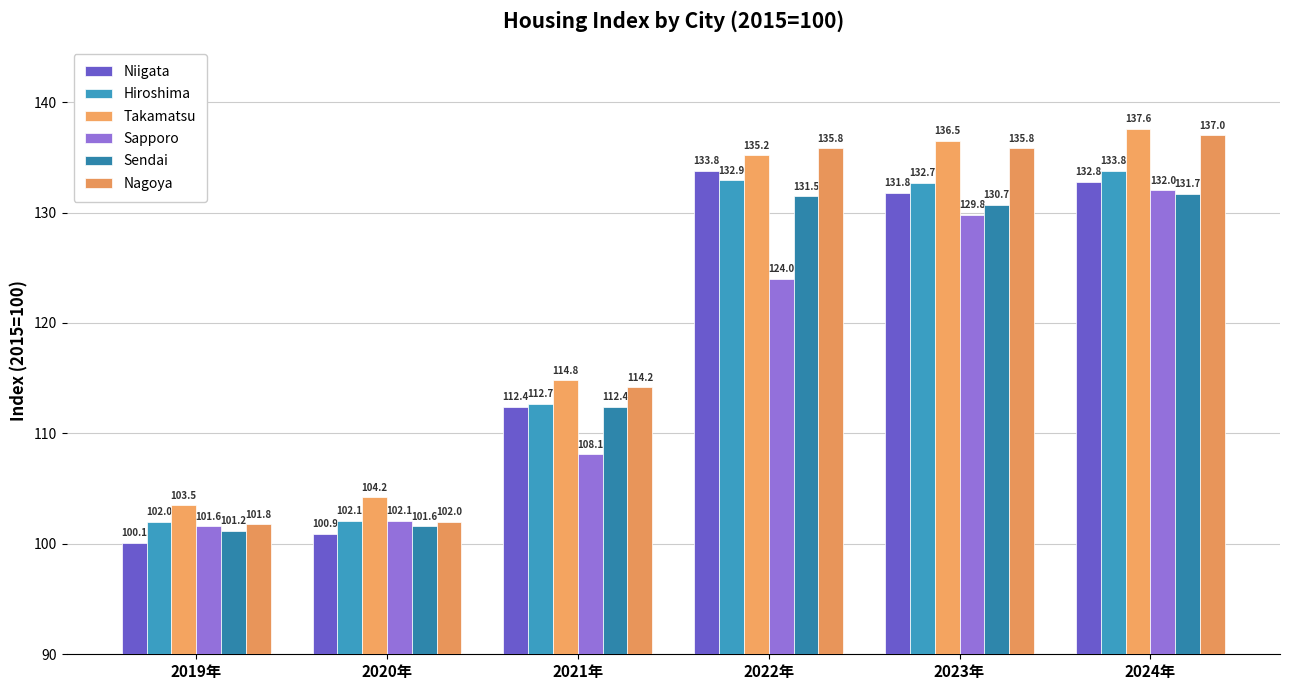

At which label does Sapporo reach its minimum?

2019年